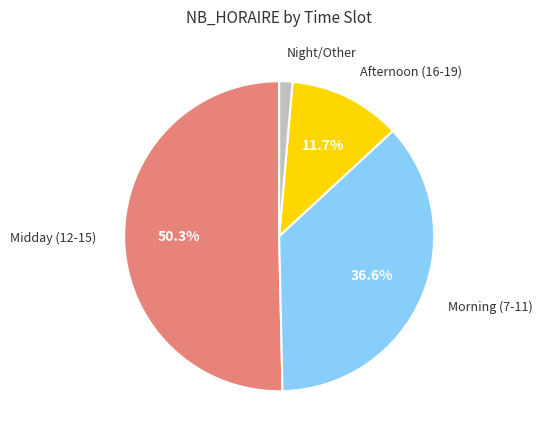

Does any single category account for the majority?

Yes